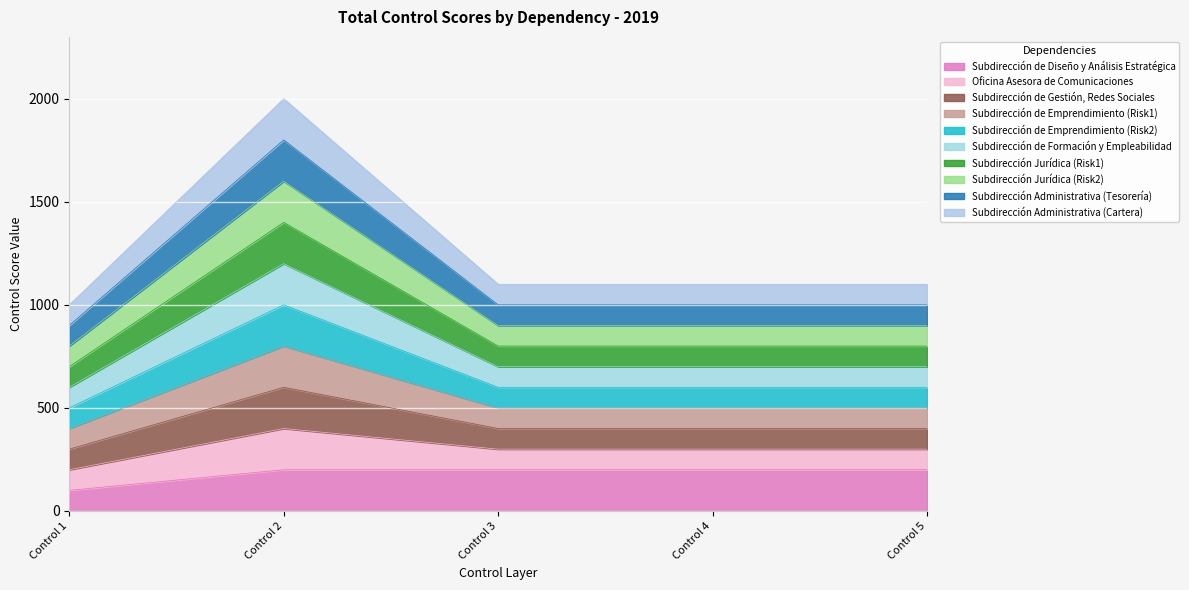

List the labels in order of Subdirección de Emprendimiento (Risk1) value, smallest first.

Control 1, Control 3, Control 4, Control 5, Control 2